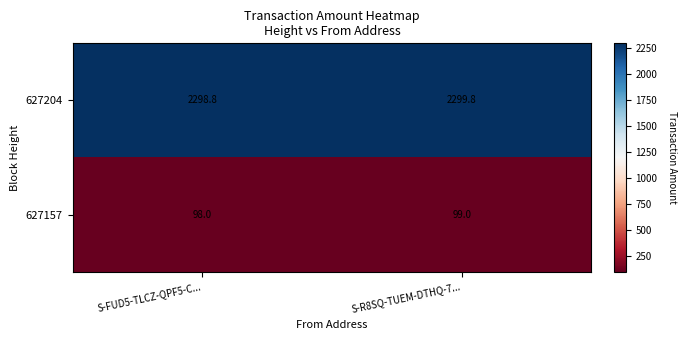

Count the number of categories in the chart.

2